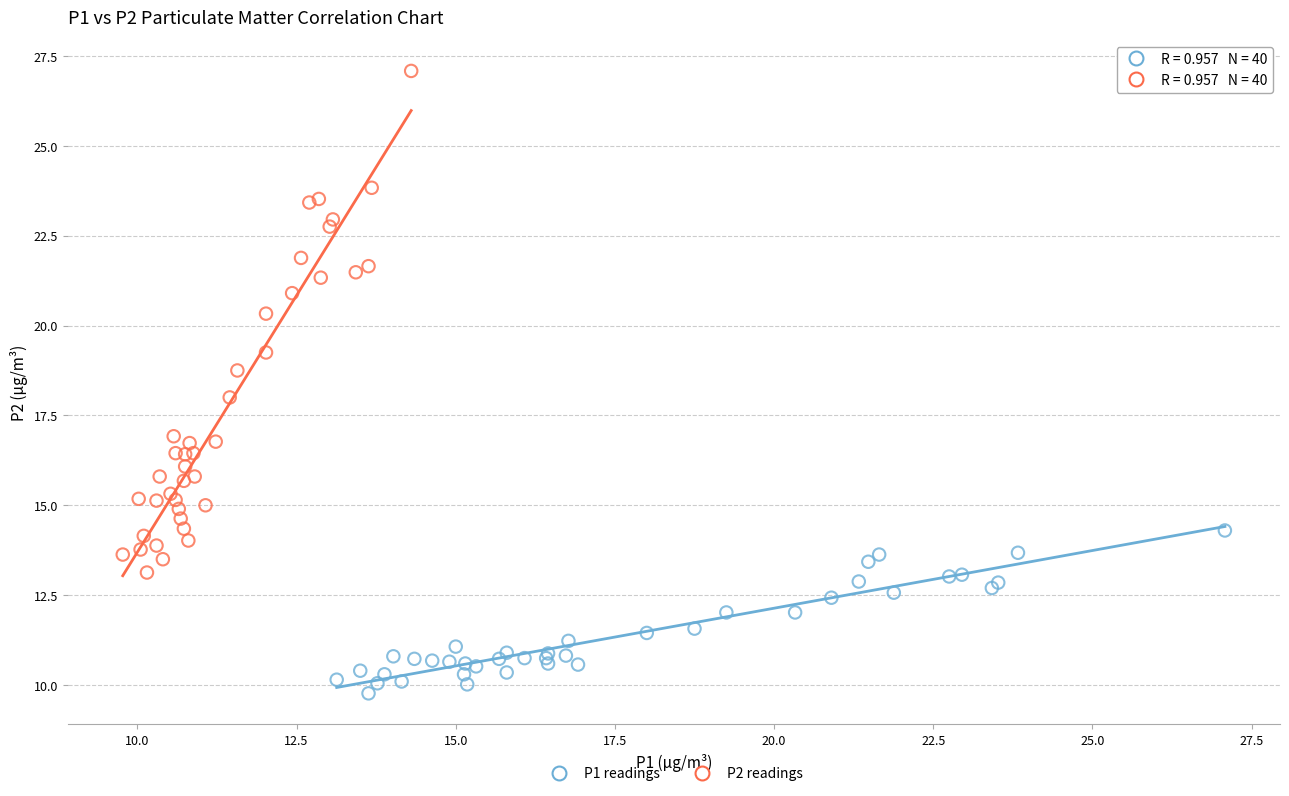

Which series contains the highest Y value?

P2 readings